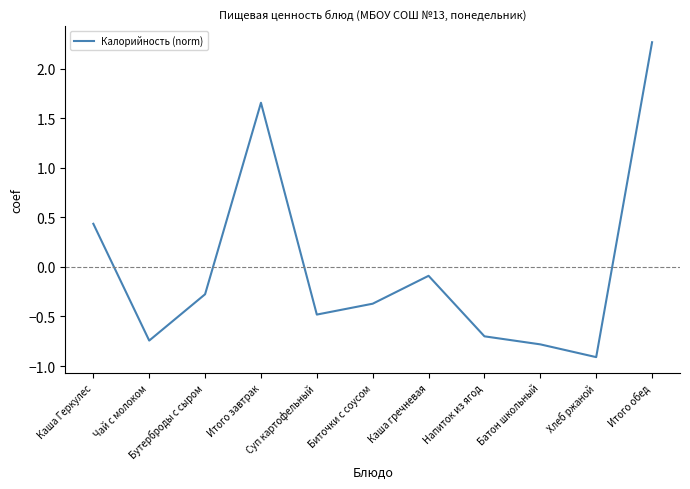

What position from the left is Каша Геркулес?

1